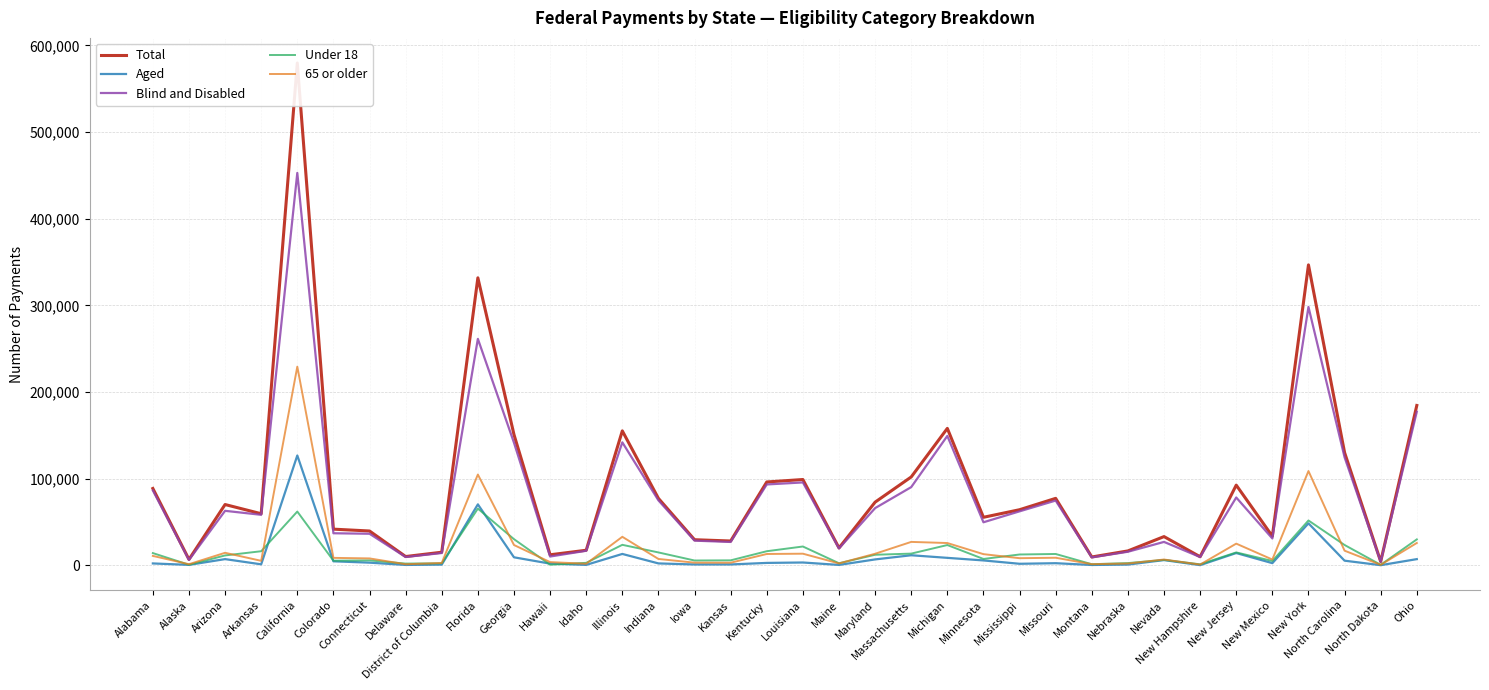

What position from the left is Colorado?

6